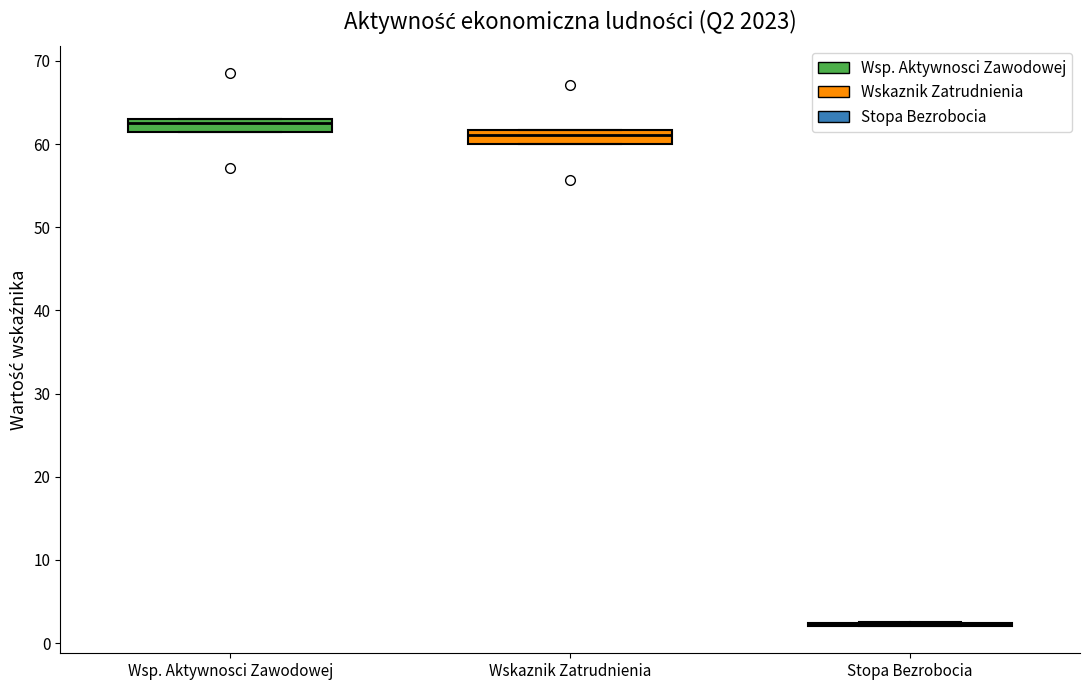

Reading left to right, transcribe this box plot: for each box, give where its median line is, the range the box spans, and where its two whiskers end, as read against the y-axis. The values are not printed on the chart, so give them approximately, as read against the axis.

Wsp. Aktywnosci Zawodowej: median 63 (just below the box's upper edge), box 62 to 63, whiskers 62 to 63
Wskaznik Zatrudnienia: median 61, box 60 to 62, whiskers 60 to 62
Stopa Bezrobocia: box collapsed to a line at 2, whiskers 2 to 3